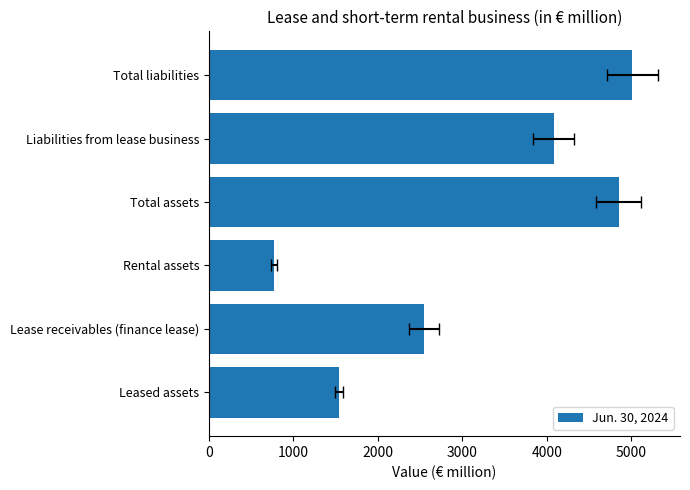

True or false: the data shows 6489.3 at Total assets.

False